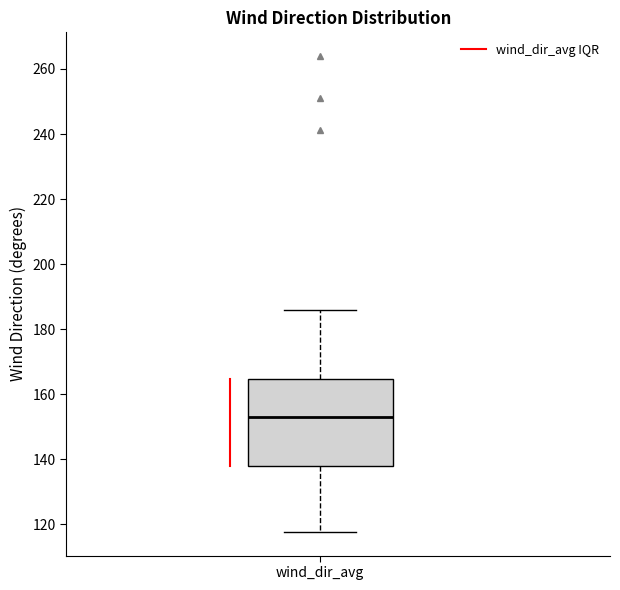

Transcribe this box plot: give where the median line is, the range the box spans, and where the two whiskers end, as read against the y-axis. The values are not printed on the chart, so give them approximately, as read against the axis.

median 152, box 138 to 164, whiskers 118 to 186